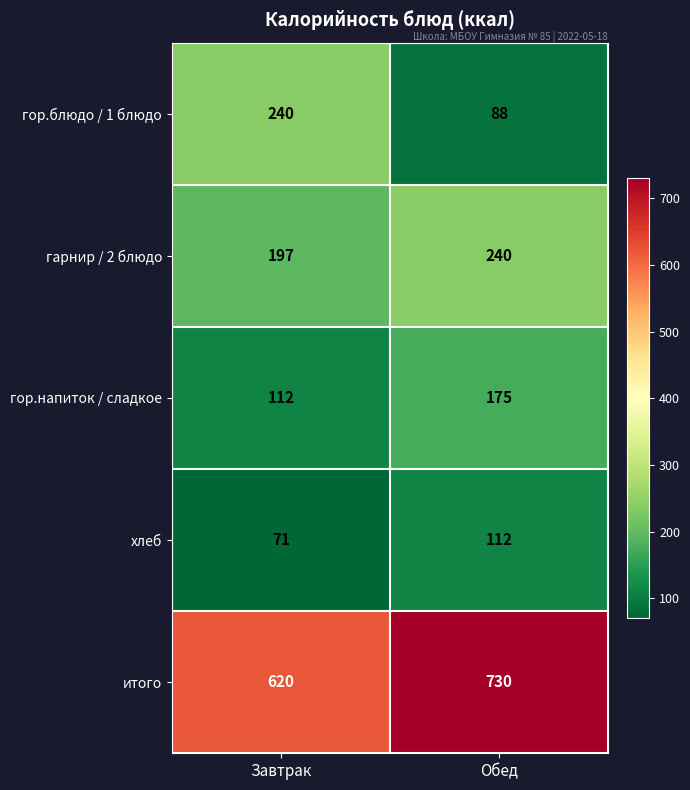

The хлеб series shows 71 at Завтрак. True or false?

True